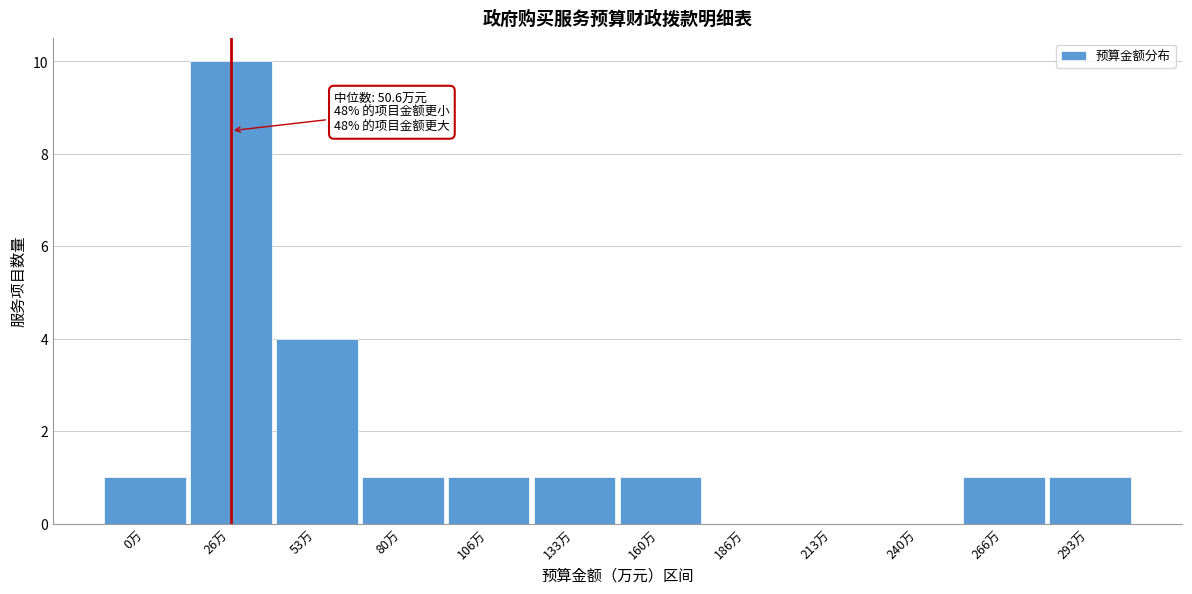

Reading left to right, list all the values displayed in this chart.

0万=1	26万=10	53万=4	80万=1	106万=1	133万=1	160万=1	186万=0	213万=0	240万=0	266万=1	293万=1